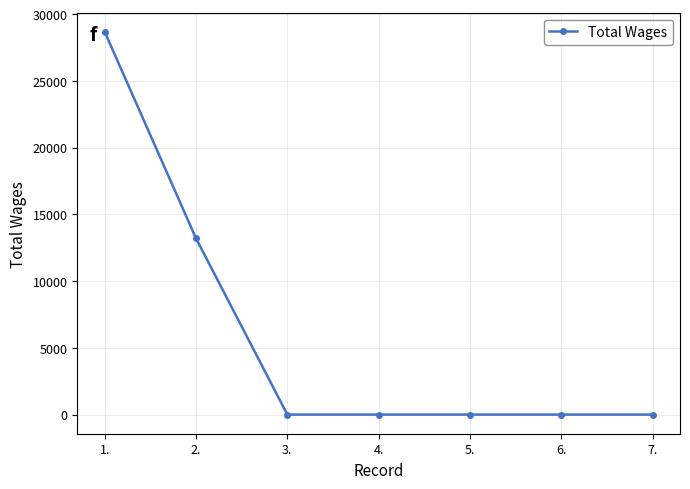

What is the sum of all values?

41876